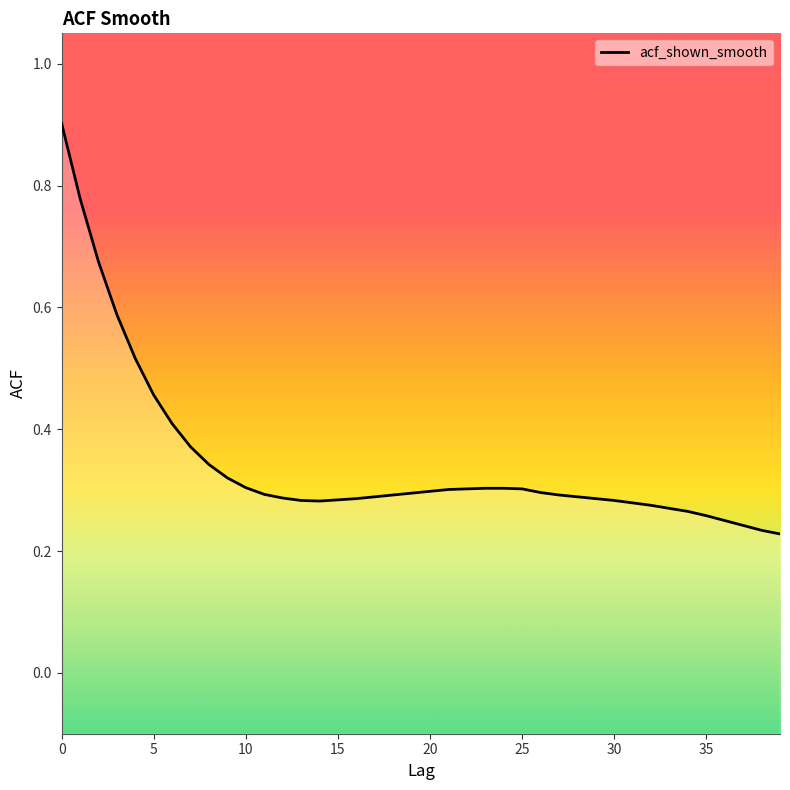

Is this an area chart (filled region under the line)?

No